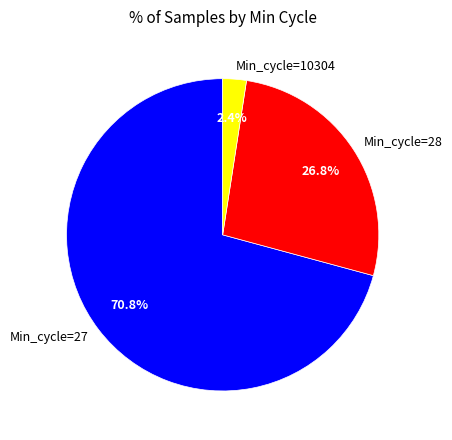

Between Min_cycle=27 and Min_cycle=28, which is larger?

Min_cycle=27